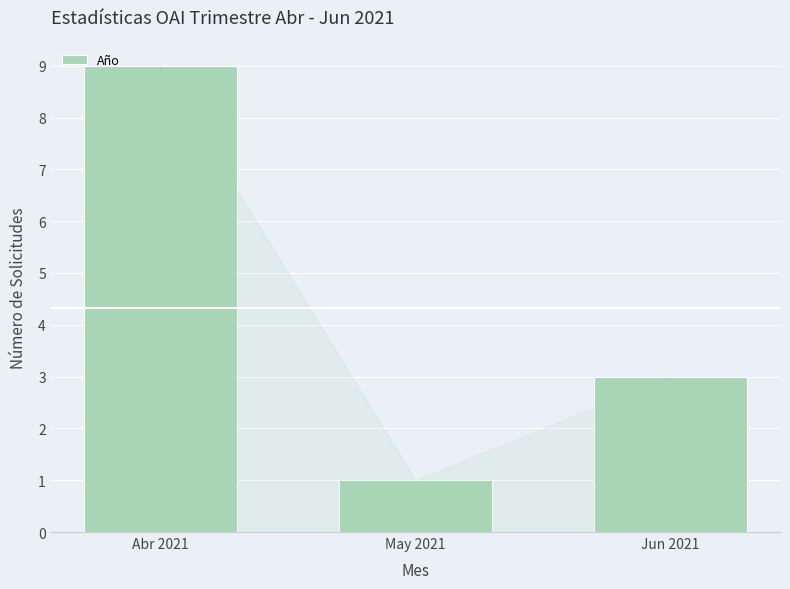

Reading left to right, list all the values displayed in this chart.

9	1	3